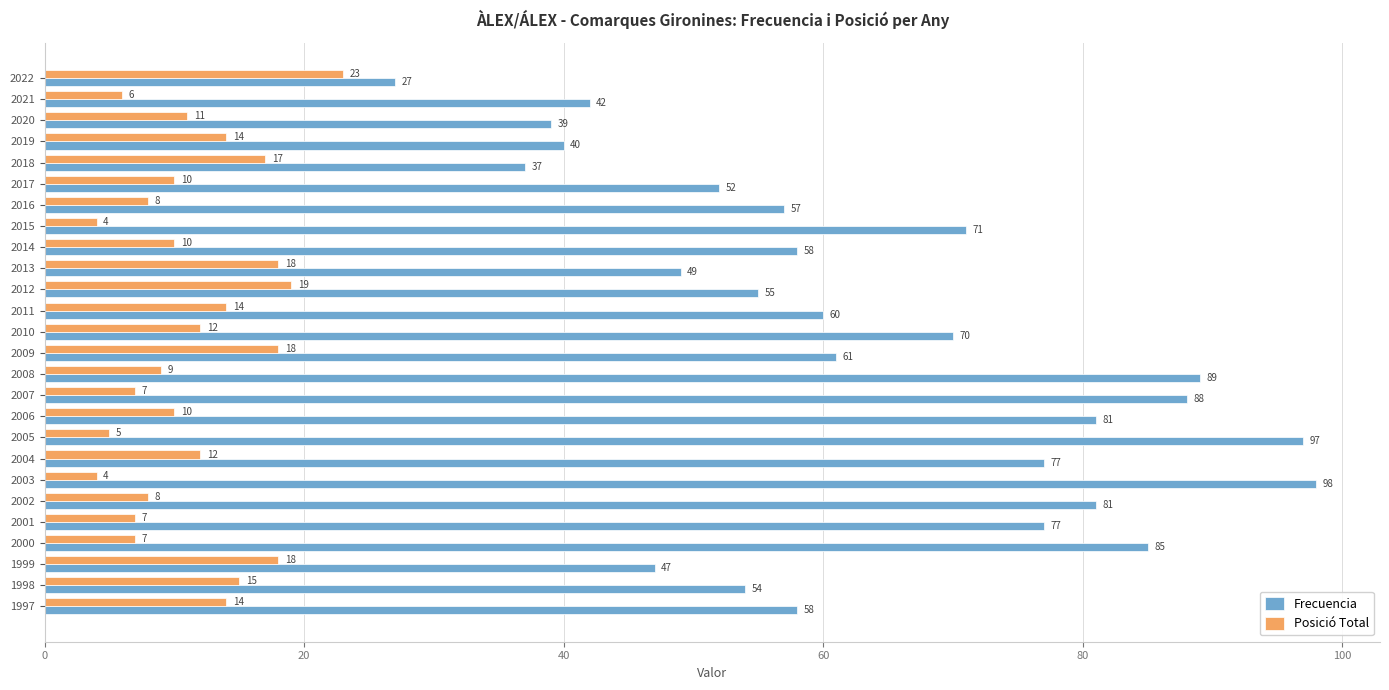

What is the average value of the Frecuencia series?

63